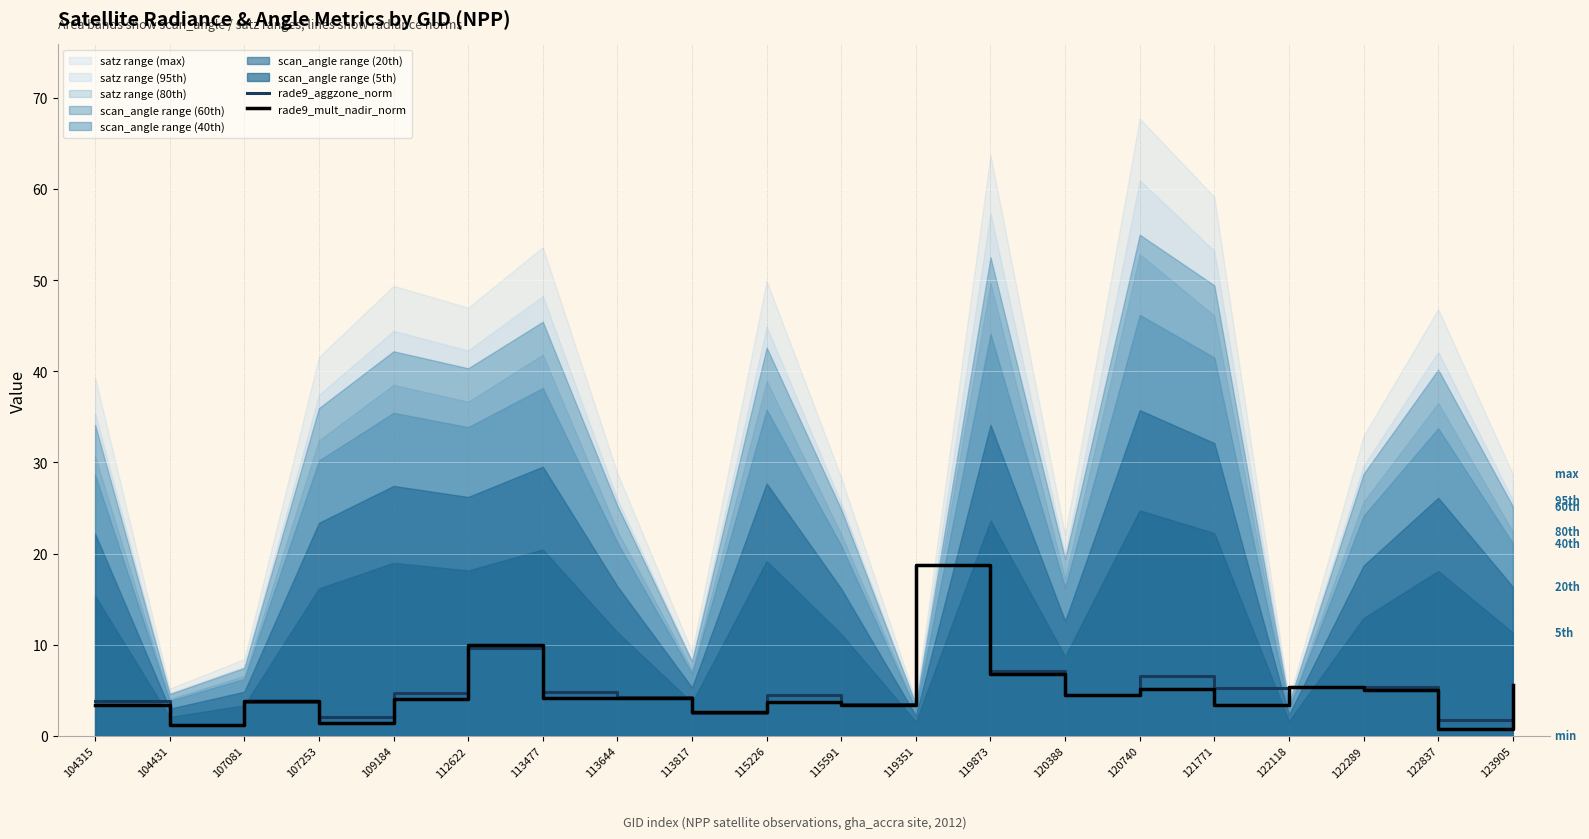

How many interior local valleys does the rade9_mult_nadir_norm series have?

8